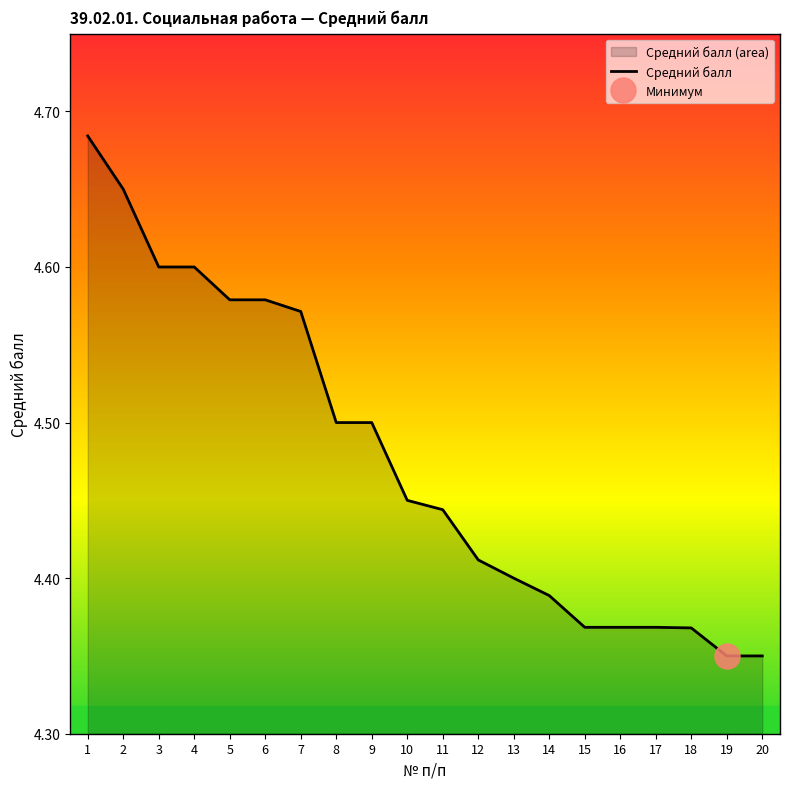

Does the chart have visible grid lines?

No